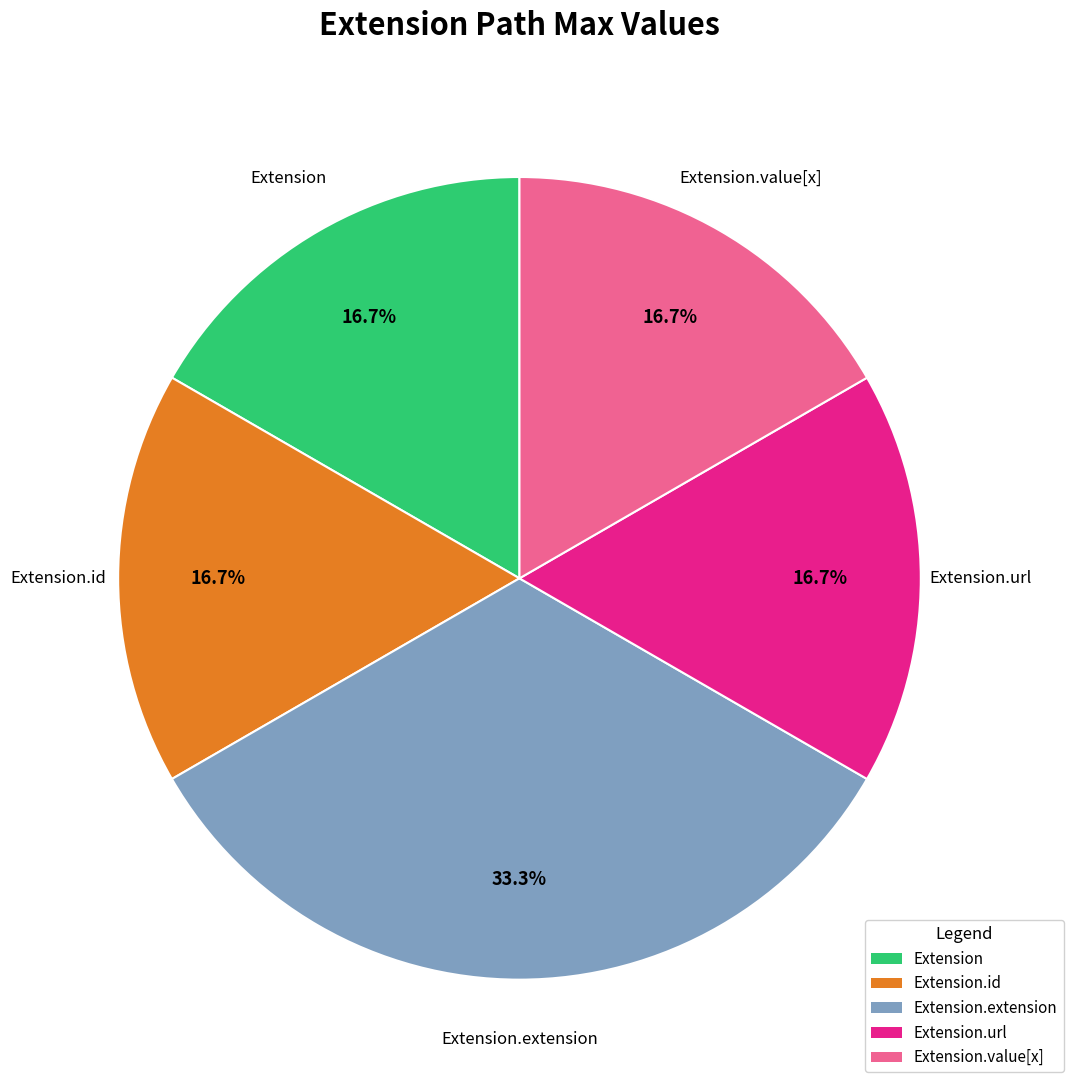

Is the sum of Extension.value[x] and Extension.id greater than half?

No